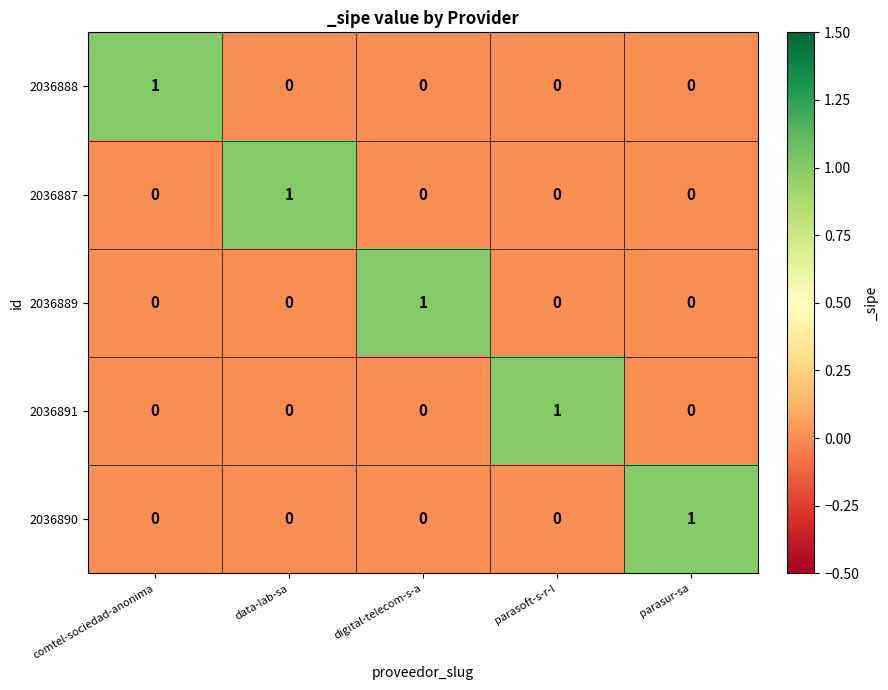

Count the number of data series in this chart.

5